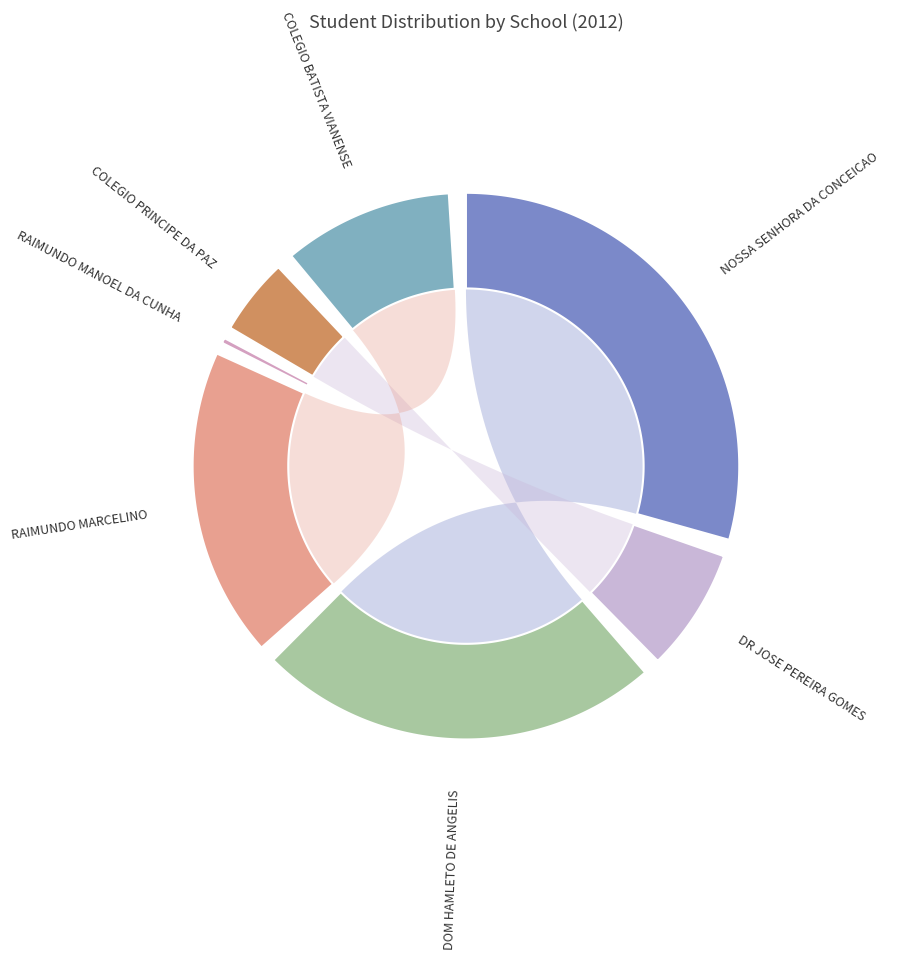

Is it true that 21492387 is 1% of the pie?

False